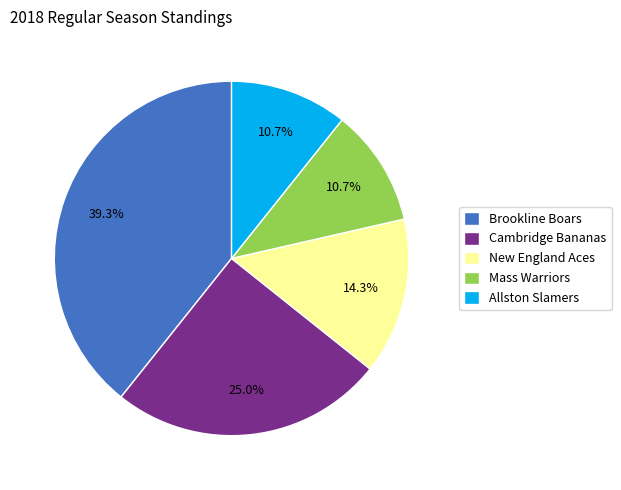

To the nearest percent, what is the average slice percentage?

20%